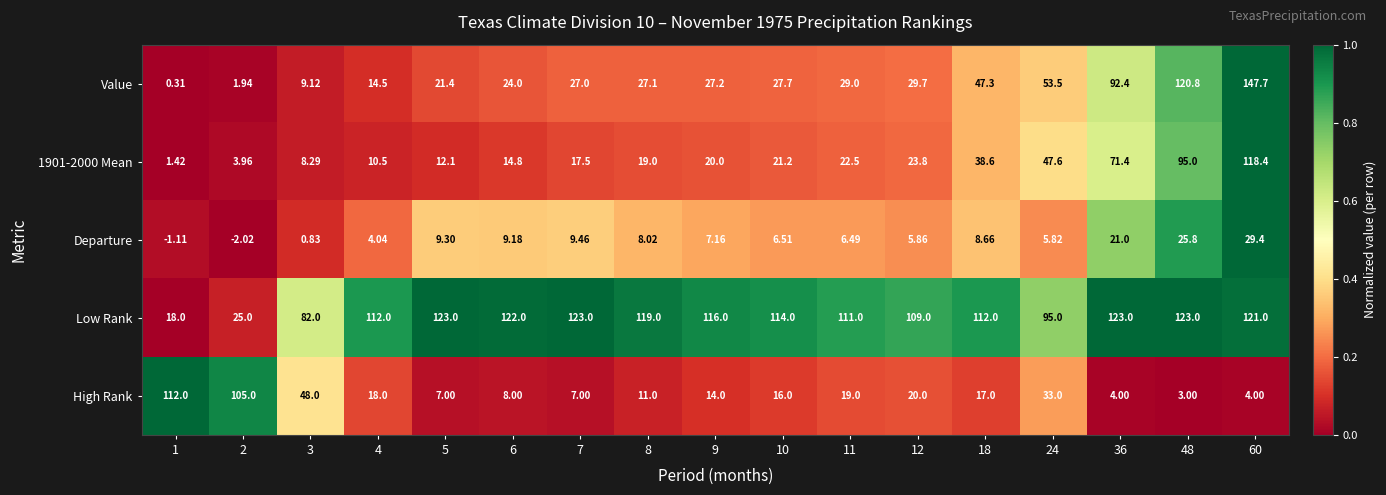

How many data points in High Rank are less than 16?

8